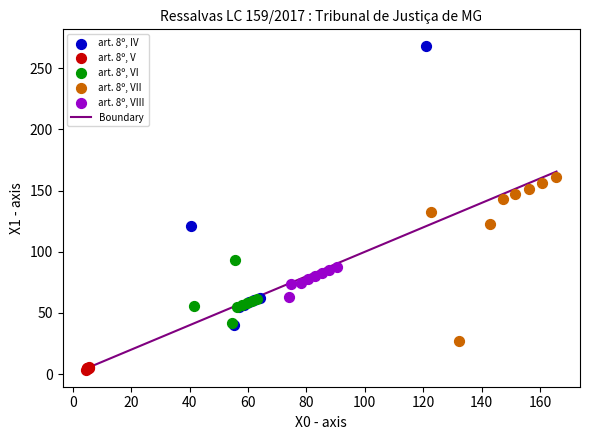

Which series has the largest Y range (max minus min)?

art. 8º, IV